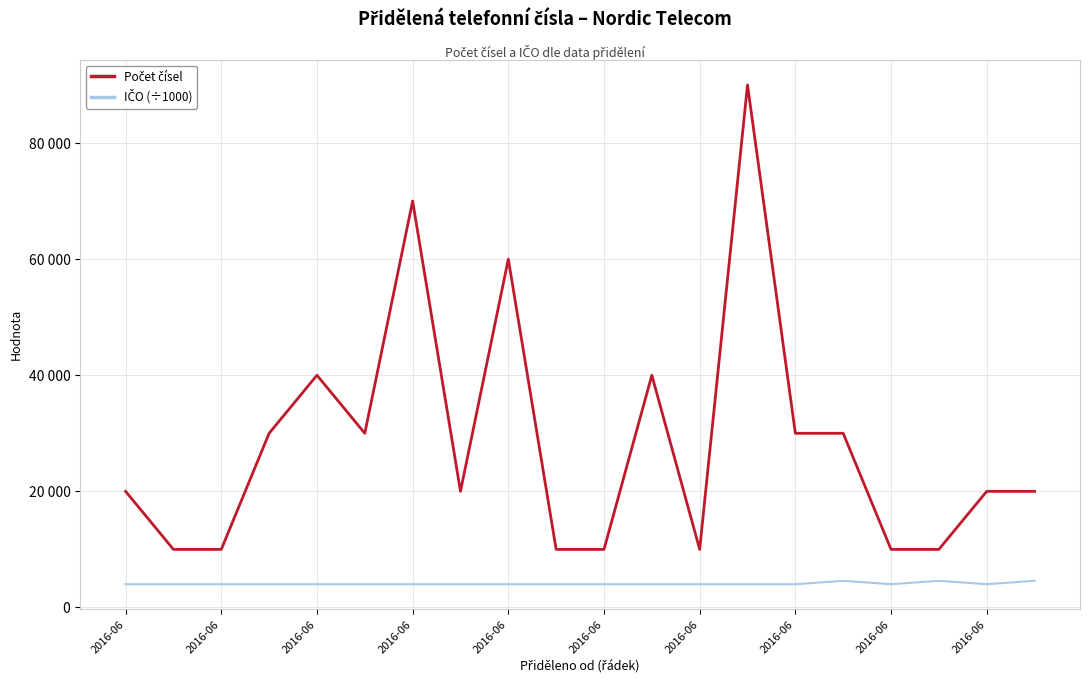

Does the chart display data point markers on the line(s)?

No